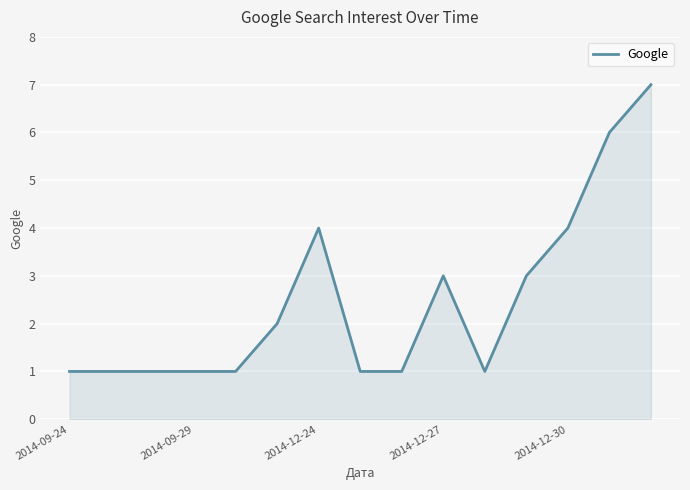

What is the greatest value displayed?

7